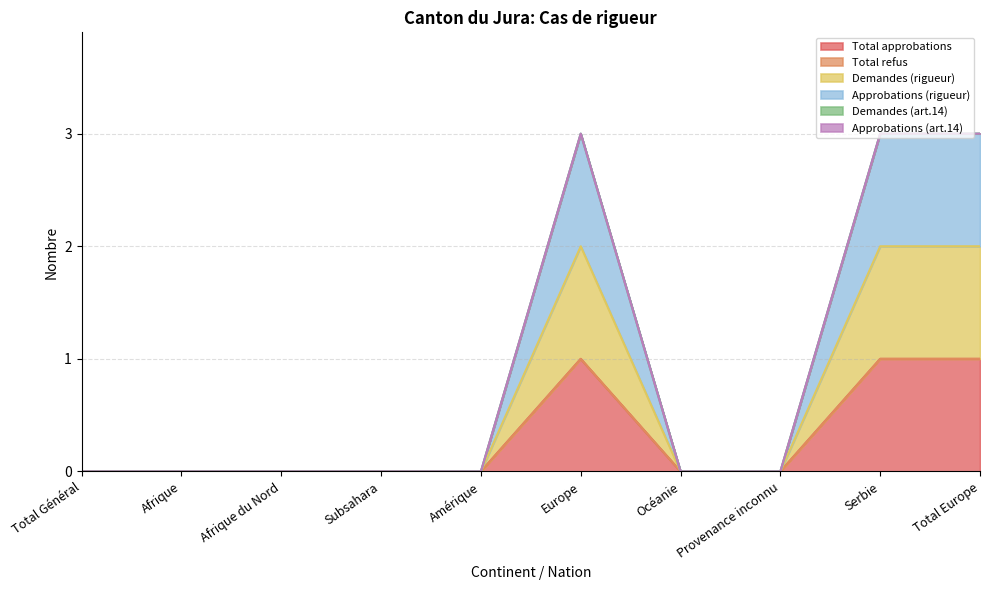

How many lines are shown in the chart?

6